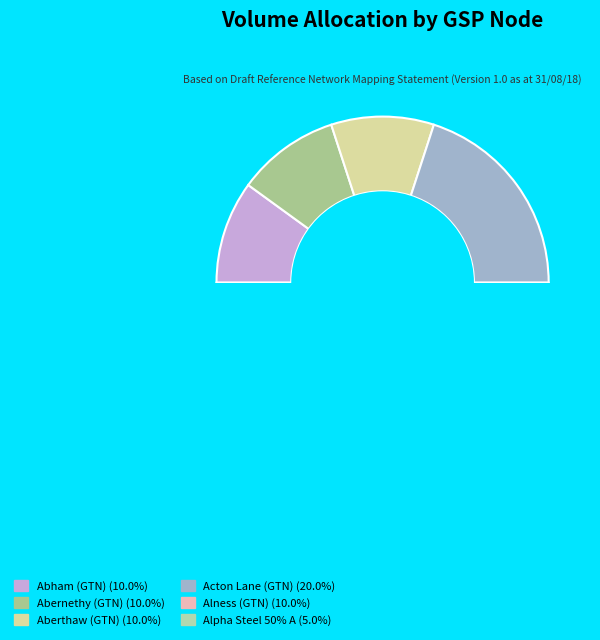

Is it true that Acton Lane is 4% of the pie?

False